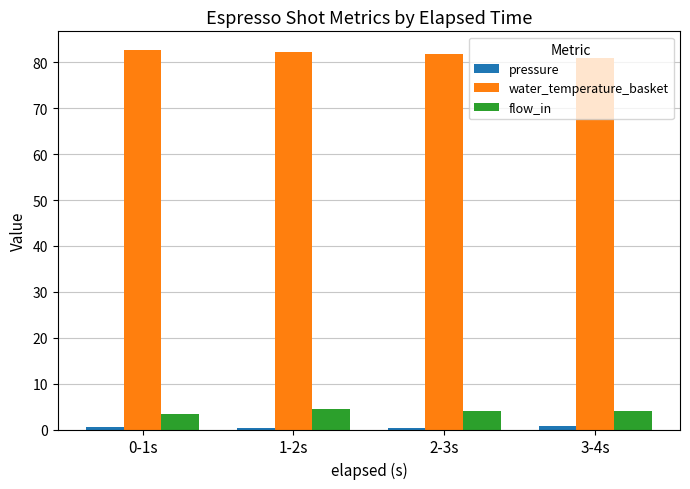

At how many categories does at least one series exceed 52?

4